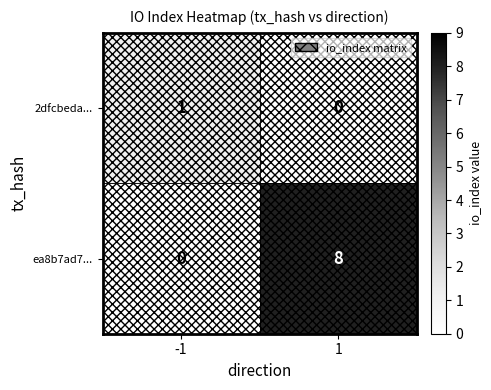

List the series in order of their peak value, highest first.

ea8b7ad7..., 2dfcbeda...